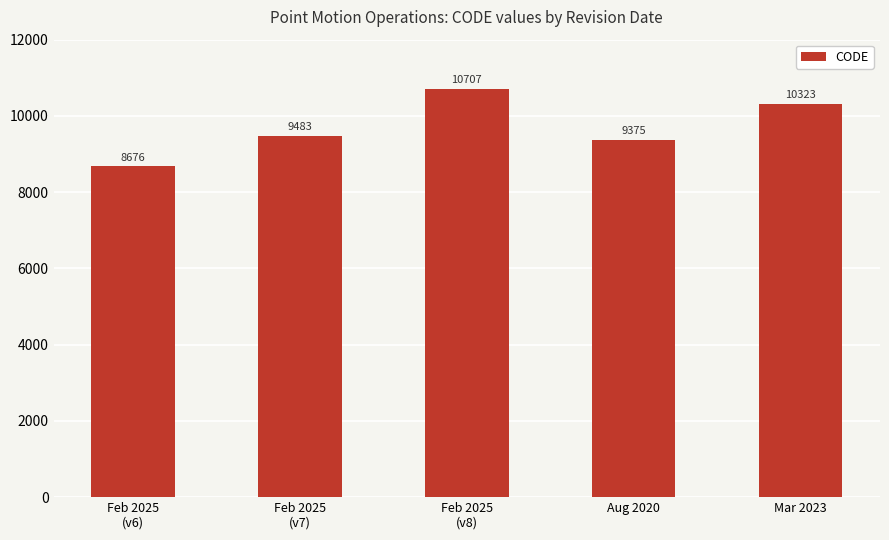

Does the chart contain stacked bars?

No